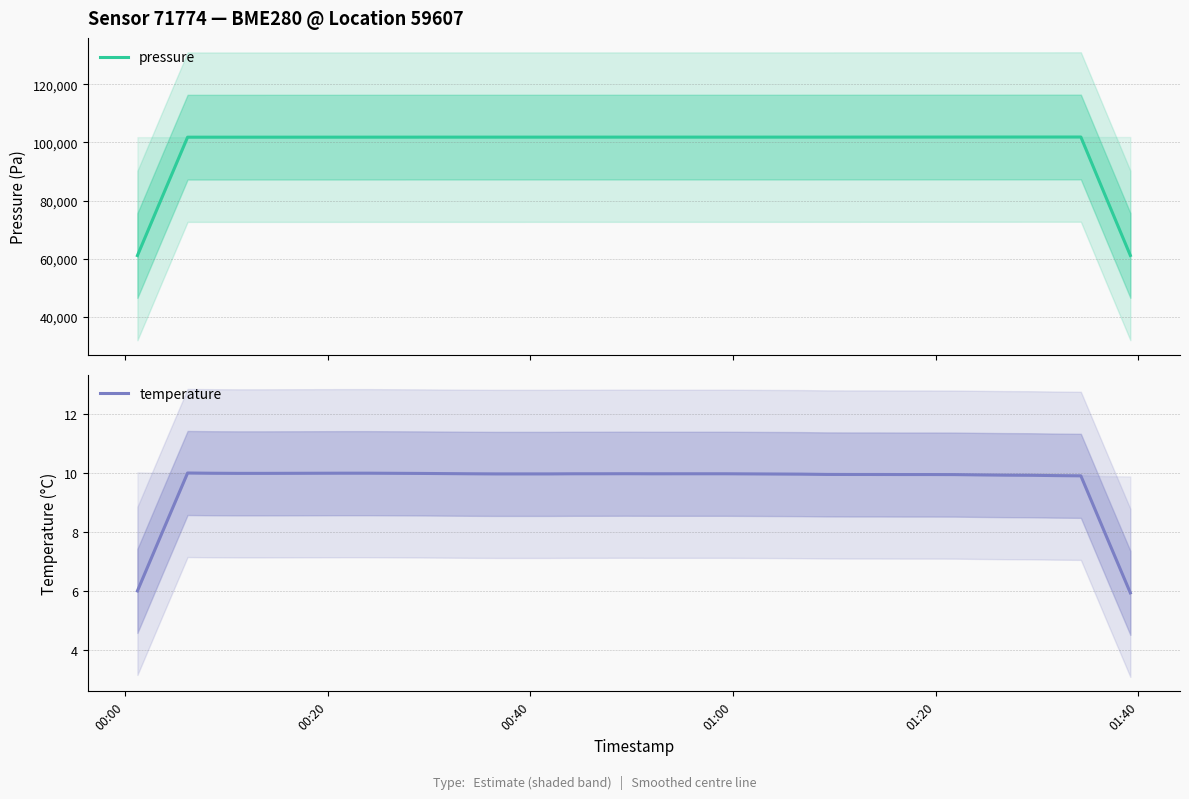

True or false: pressure has more than 1 points higher than both neighbors.

True